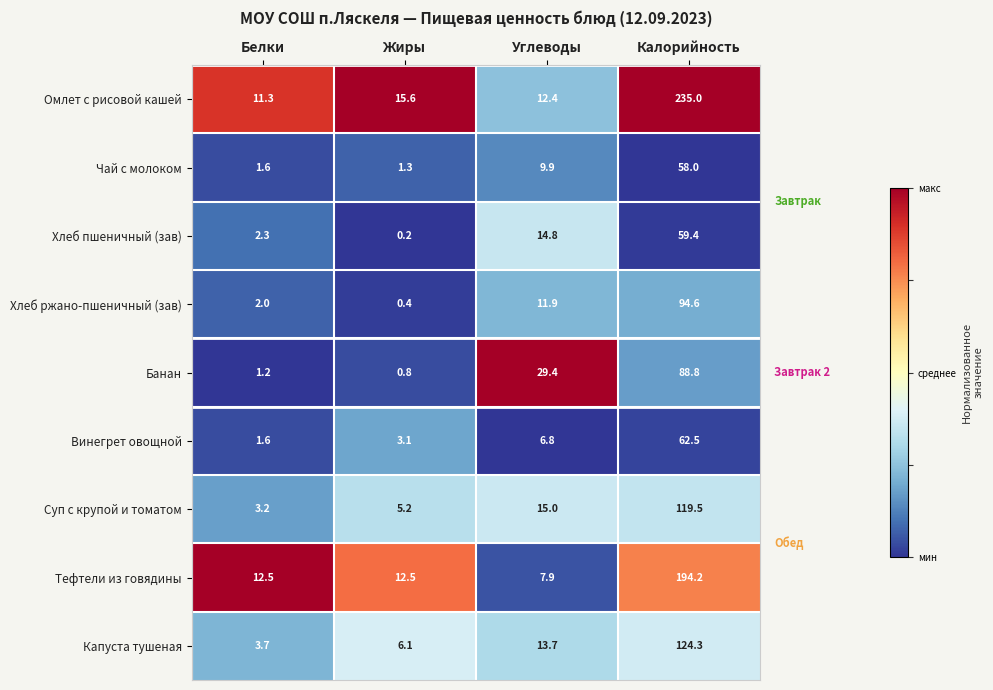

Which category has the lowest value across all series?

Жиры